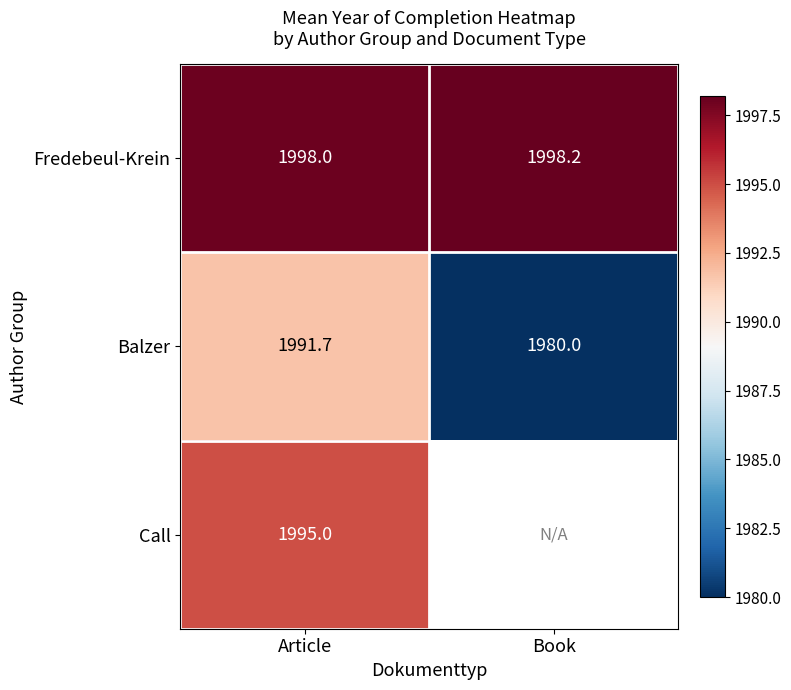

At which category is the sum across all series the highest?

Article